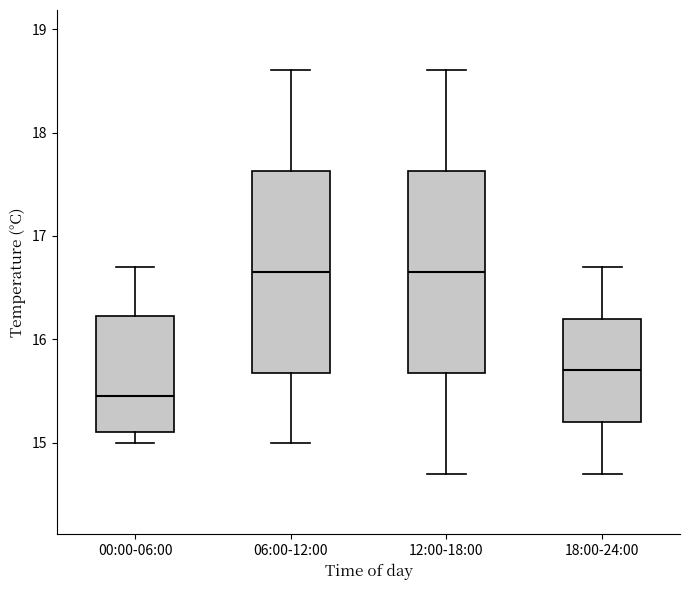

Which box has the lowest median line?

00:00-06:00